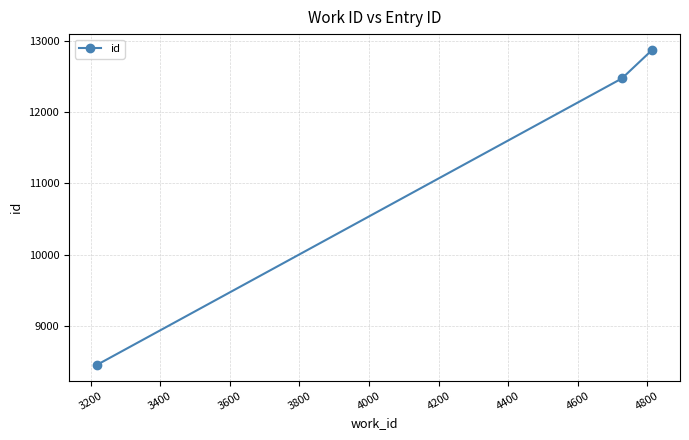

What is the smallest value displayed?

8455